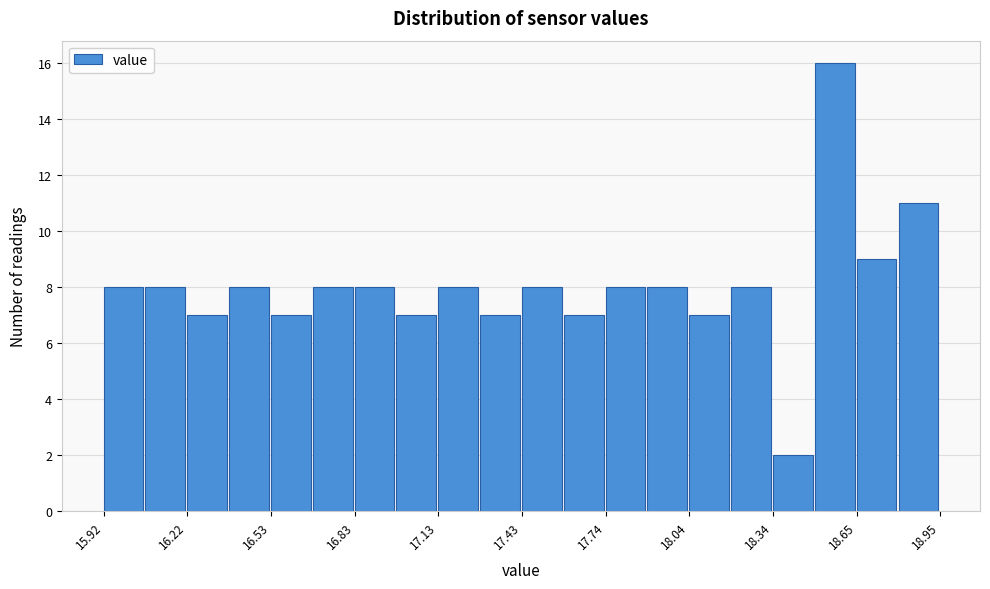

Around what value on the x-axis is the tallest bar? Give the approximate position of its centre, as read against the axis.

18.55